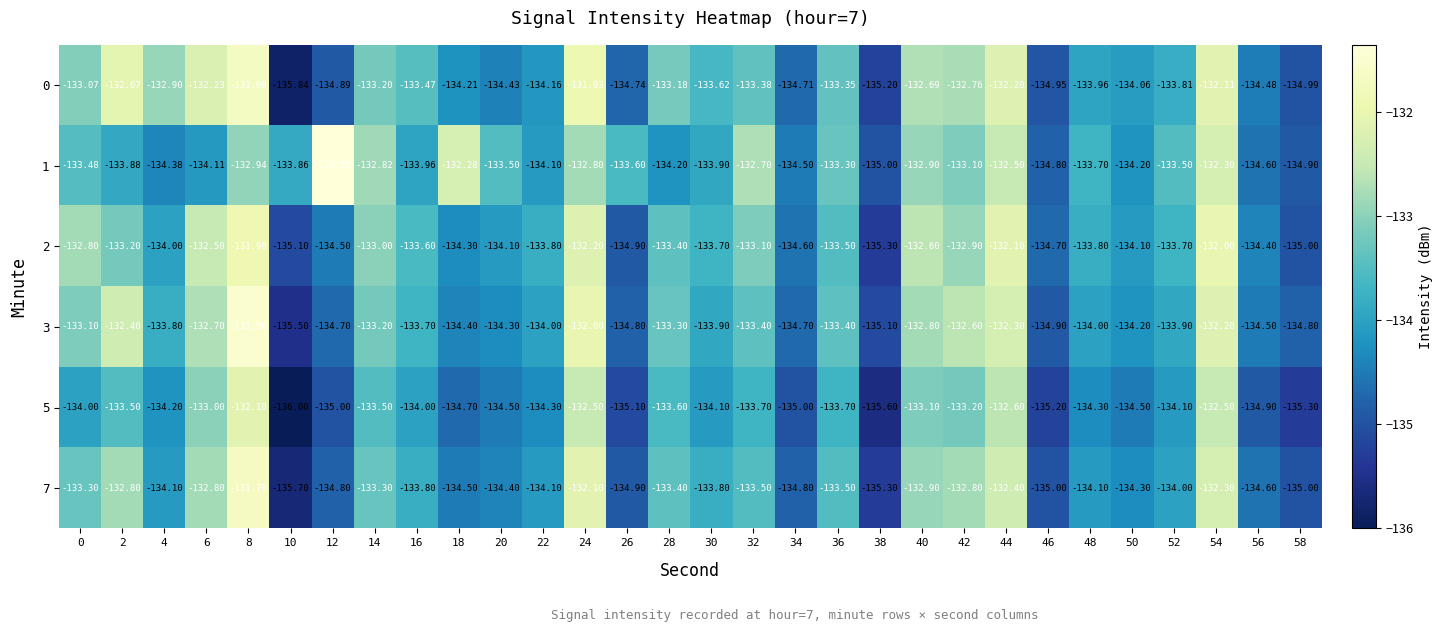

How many data points in 2 are less than -133?

21